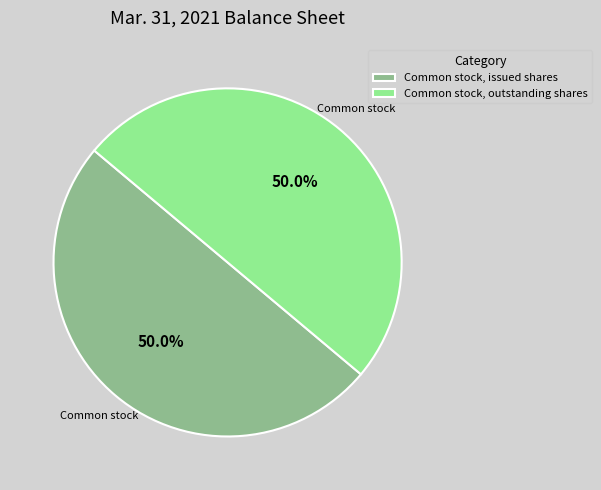

Combined, do Common stock, issued shares and Common stock, outstanding shares account for over 50%?

Yes